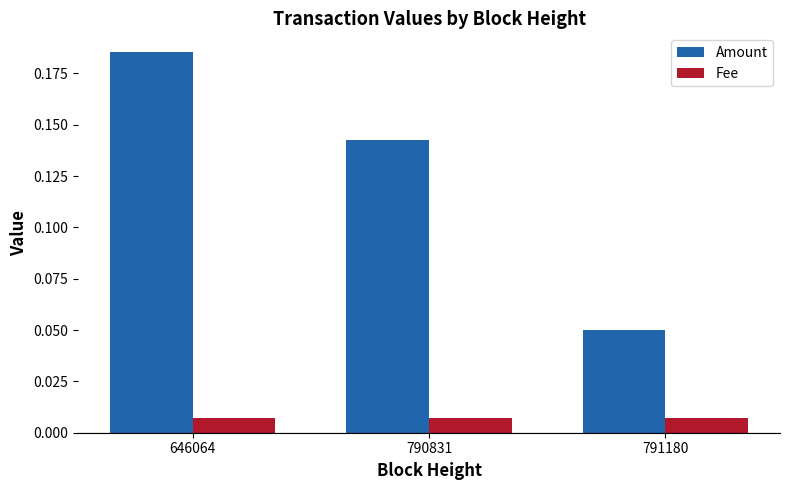

Rank the series by their average value, from lowest to highest.

Fee, Amount